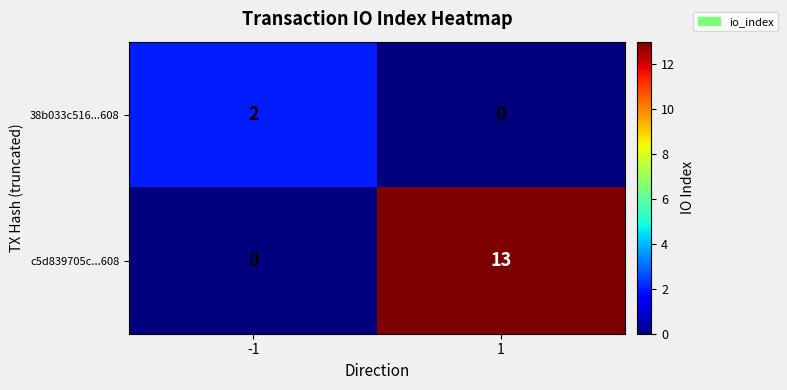

Rank the series by their average value, from lowest to highest.

38b033c516...608, c5d839705c...608